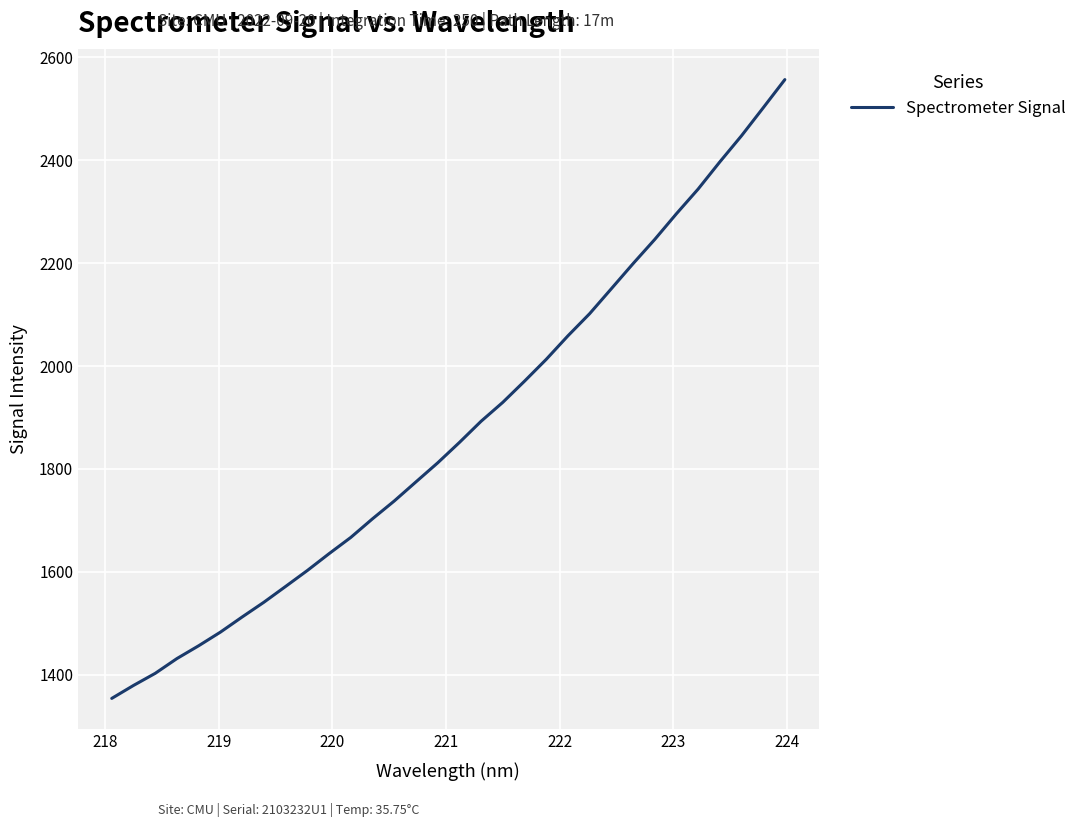

What is the minimum value shown in the chart?

1354.1